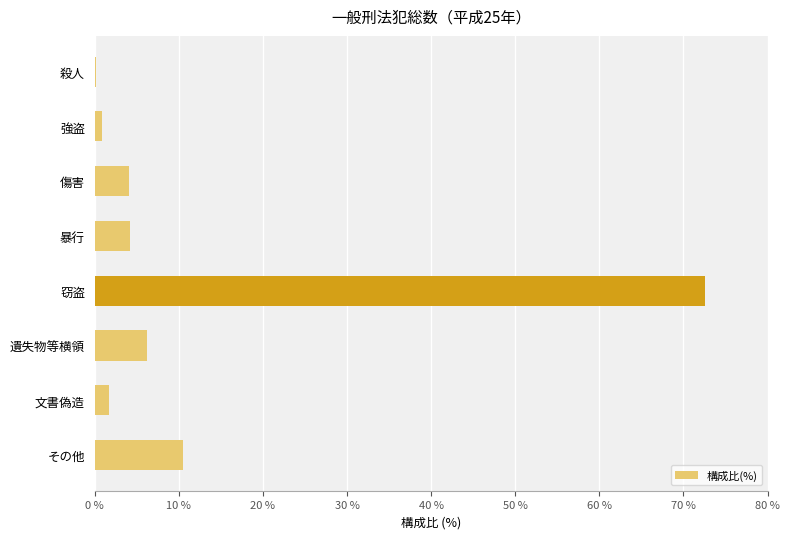

Does the chart contain stacked bars?

No